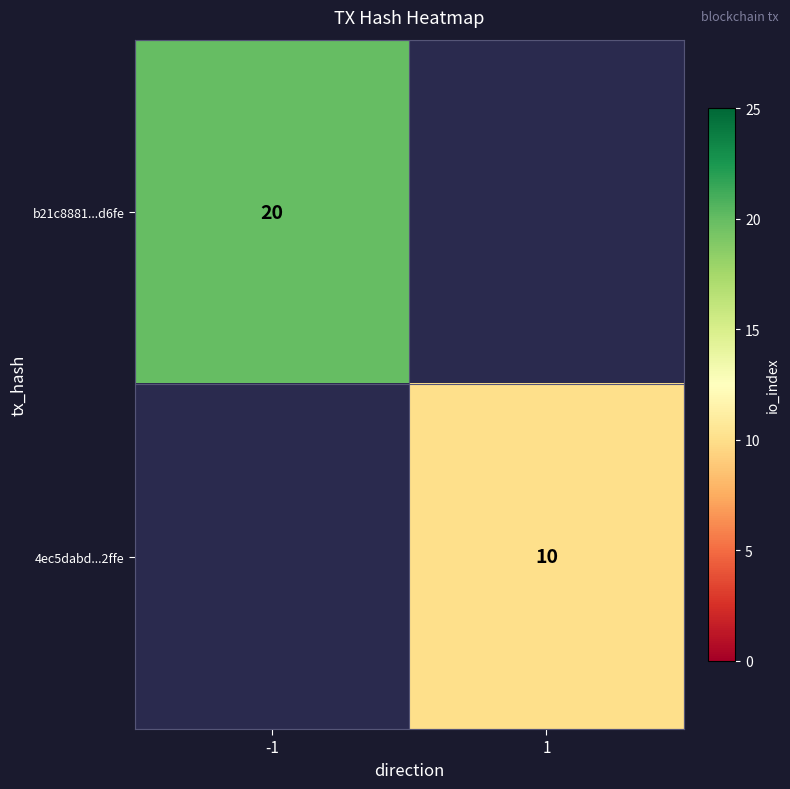

Is the value of b21c8881...d6fe at -1 greater than the value of 4ec5dabd...2ffe at 1?

Yes